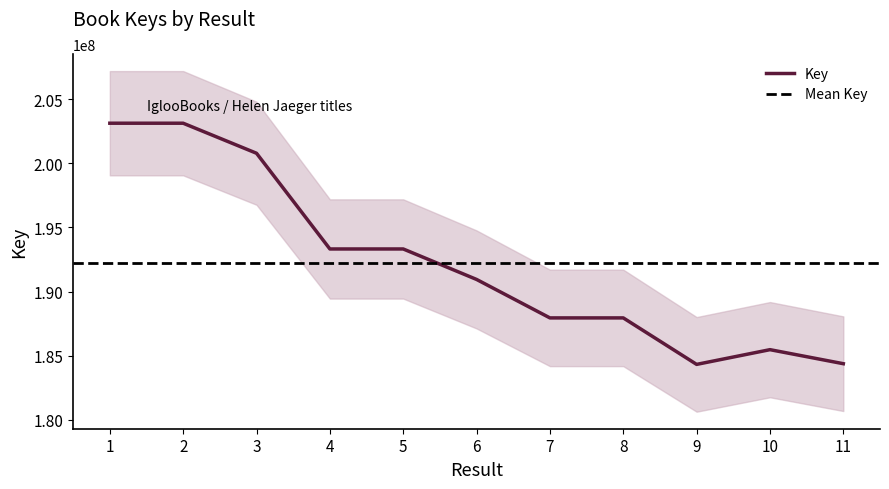

Where does the data first go above 190946859?

1